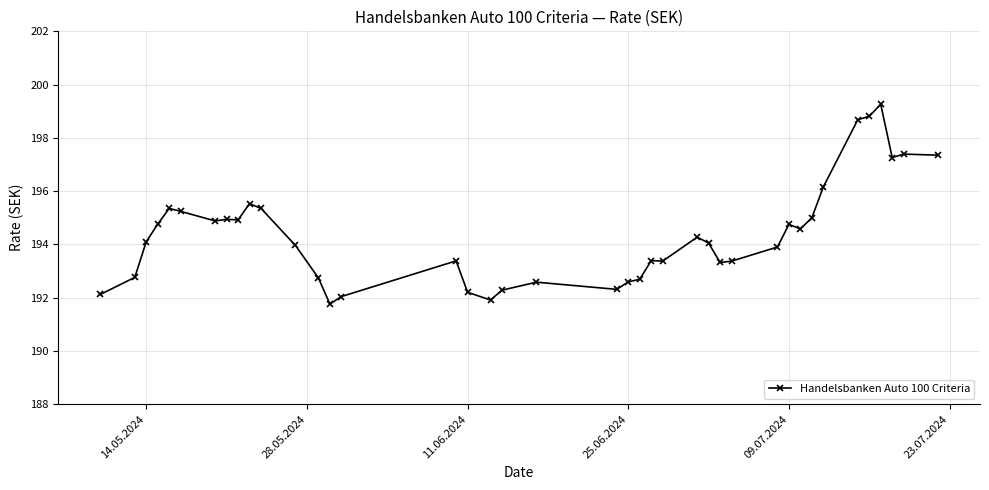

What is the smallest value displayed?

191.8